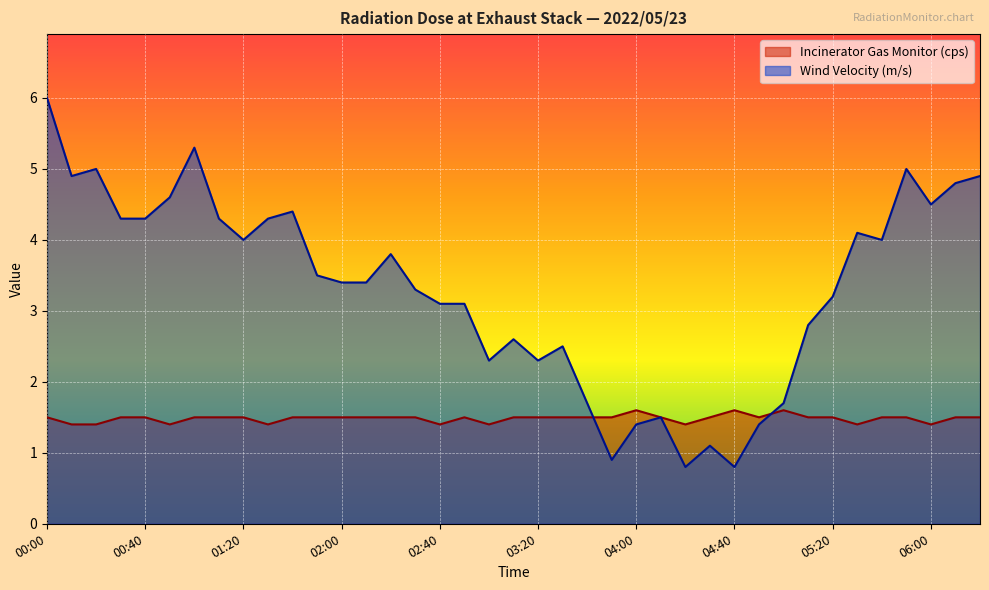

True or false: Incinerator Gas Monitor (cps) and Wind Velocity (m/s) intersect in this chart.

True